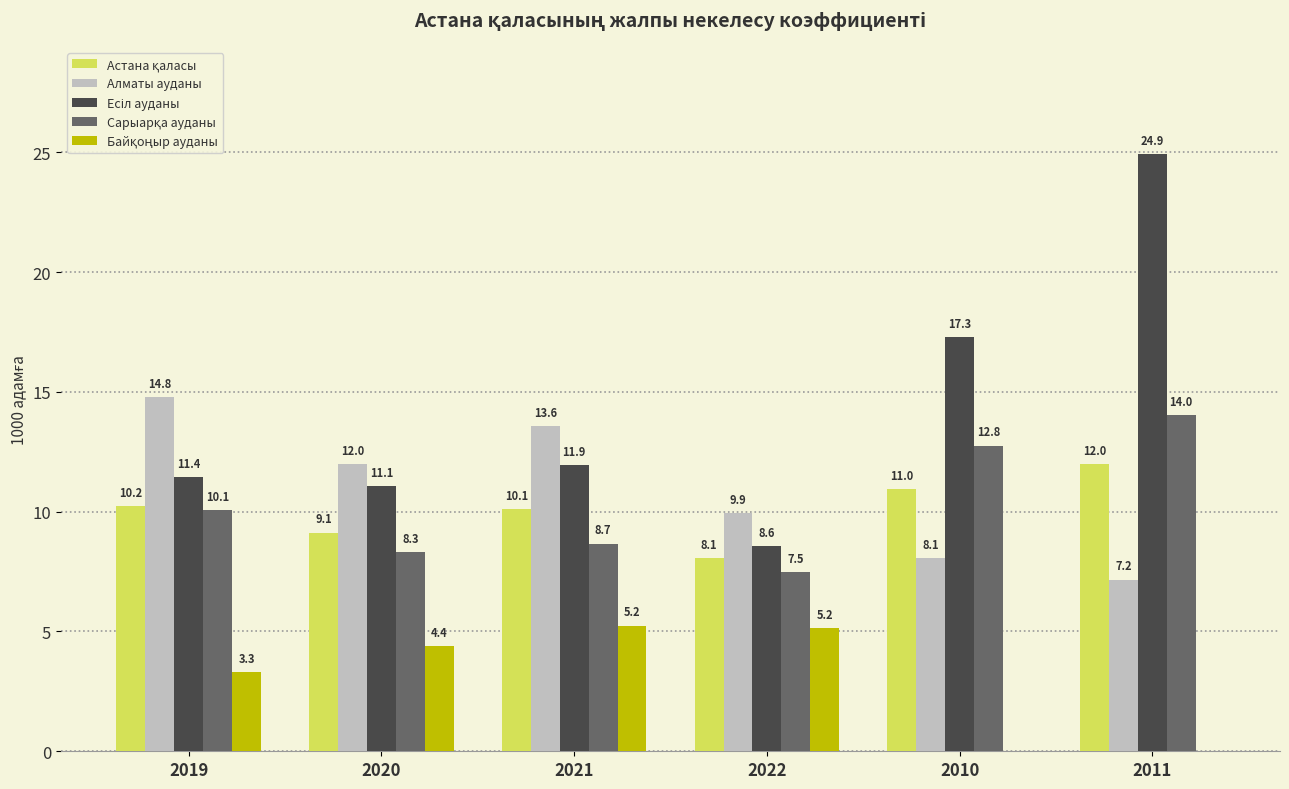

Is it true that Алматы ауданы equals 10.1 at 2011?

False